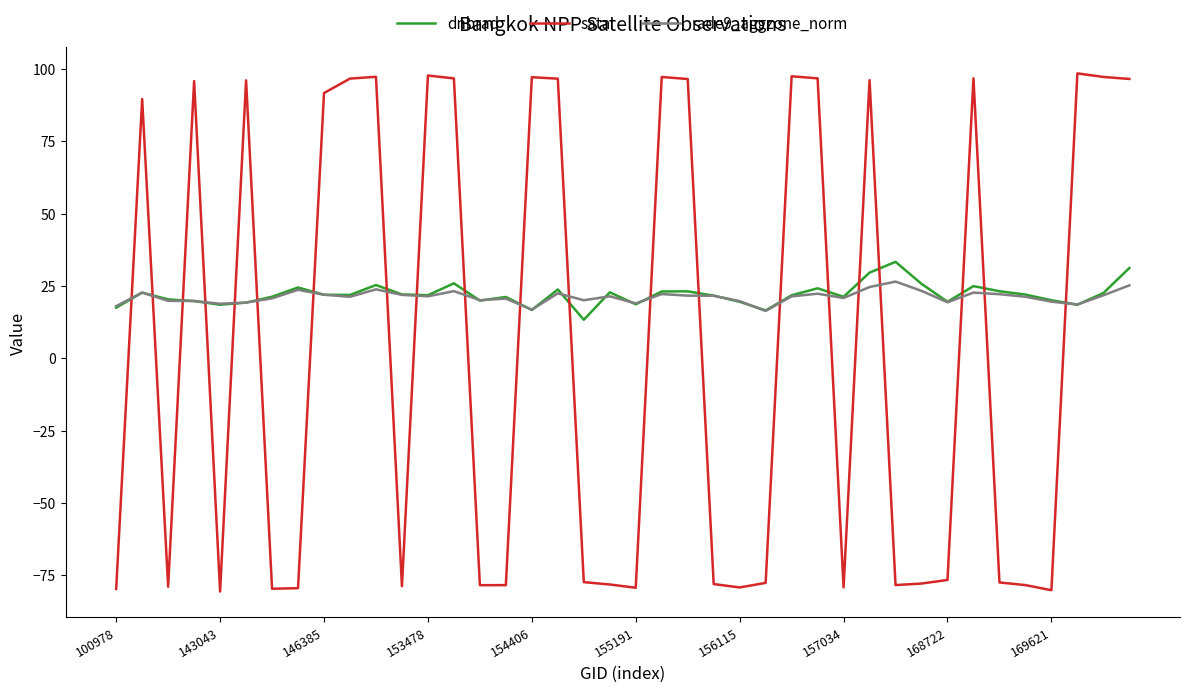

How many times do rade9_aggzone_norm and sata cross each other?

21